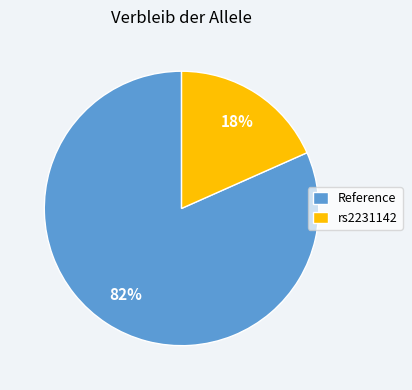

To the nearest percent, what is the average slice percentage?

50%